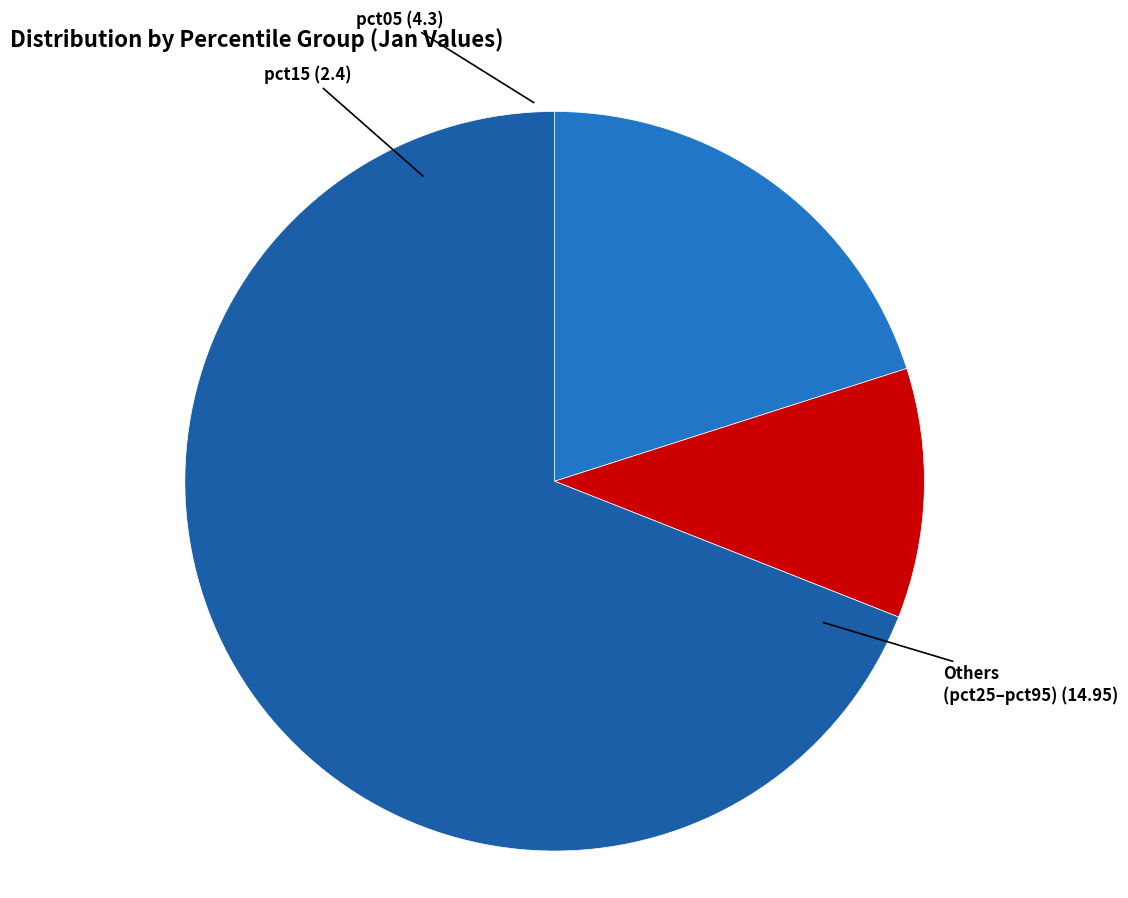

Is the sum of Others (pct25–pct95) and pct05 greater than half?

Yes